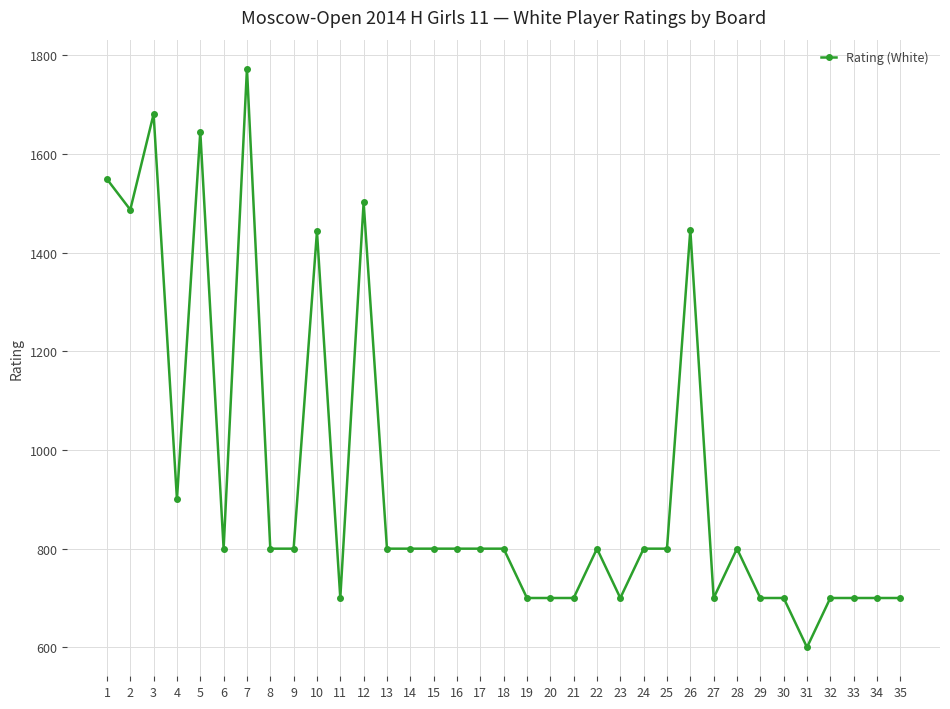

What is the average value?

938